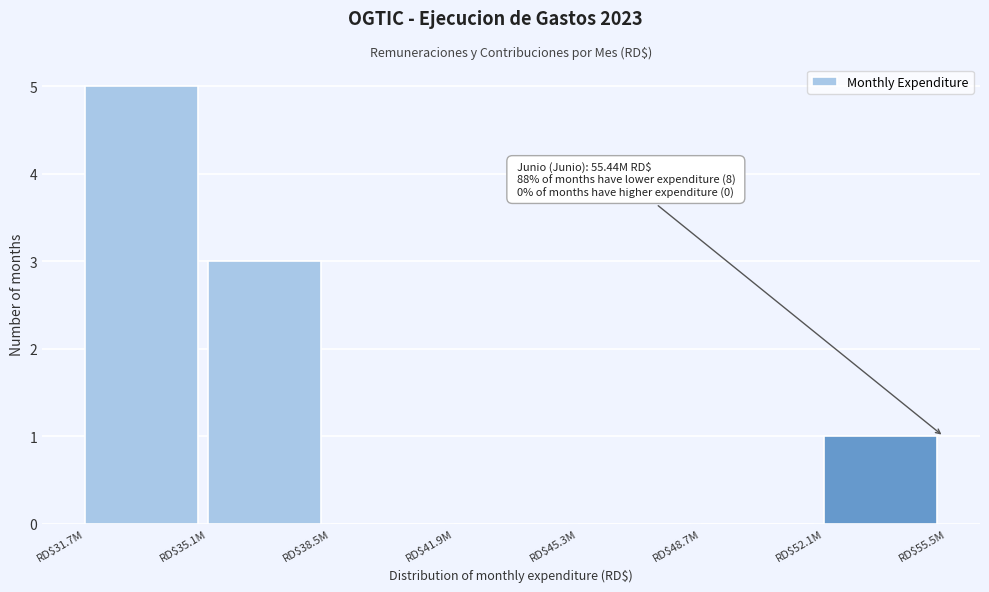

Which category has the highest value across all series?

RD$31.7M